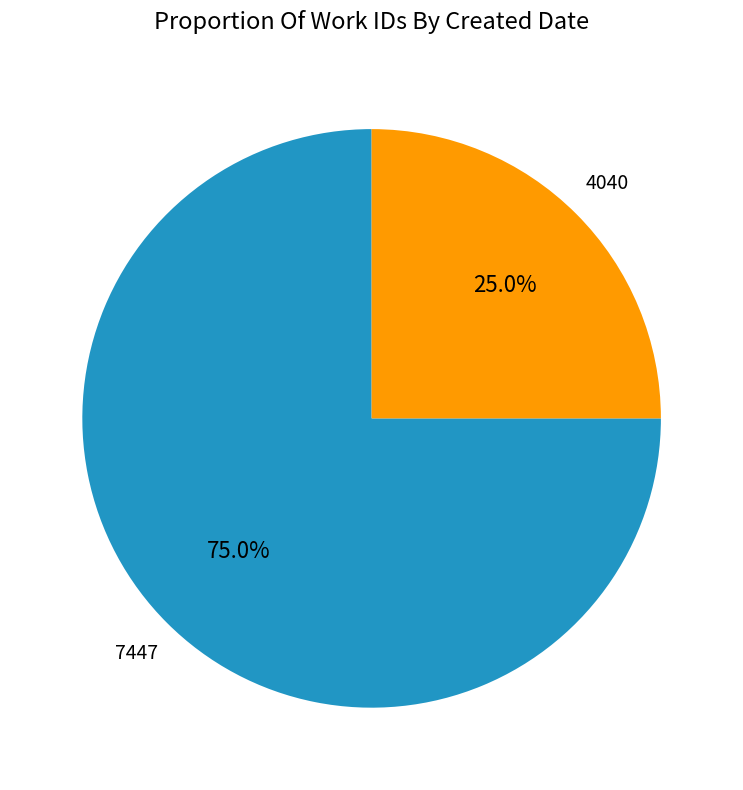

Which slice is the smallest?

4040